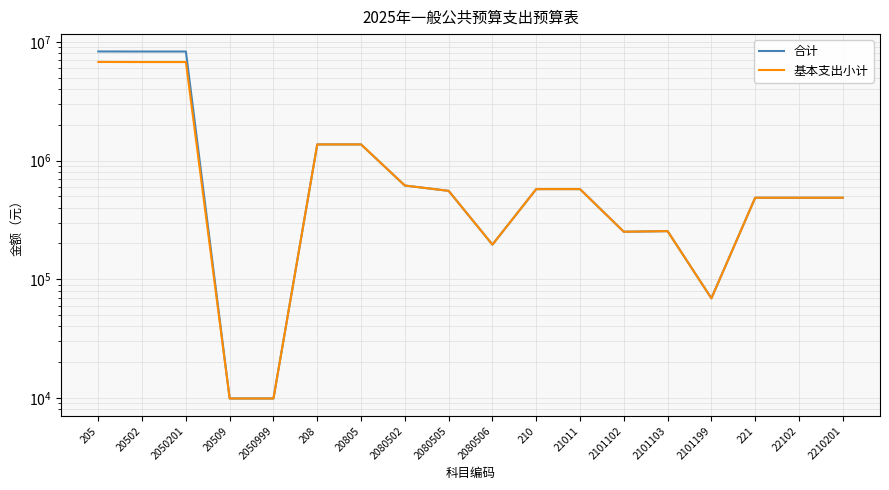

Between 22102 and 2080505, which is larger?

2080505